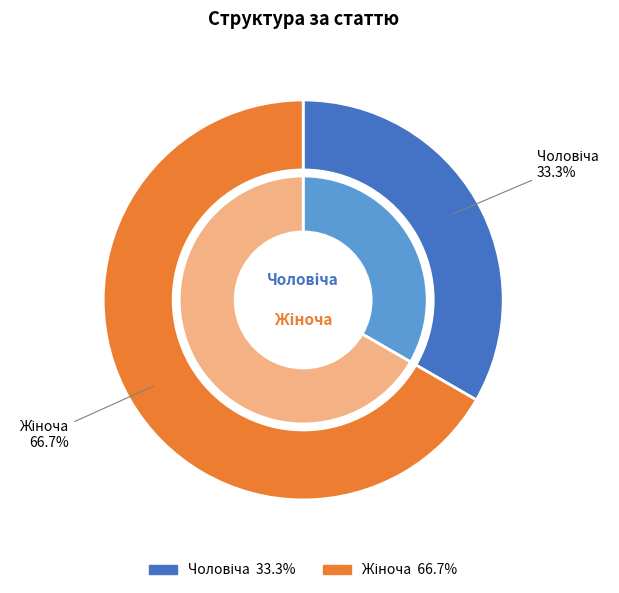

To the nearest percent, what portion does Жіноча represent?

67%